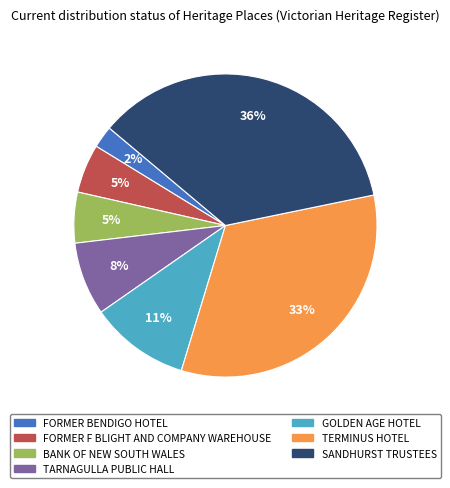

Which has a higher value, FORMER BENDIGO HOTEL or BANK OF NEW SOUTH WALES?

BANK OF NEW SOUTH WALES